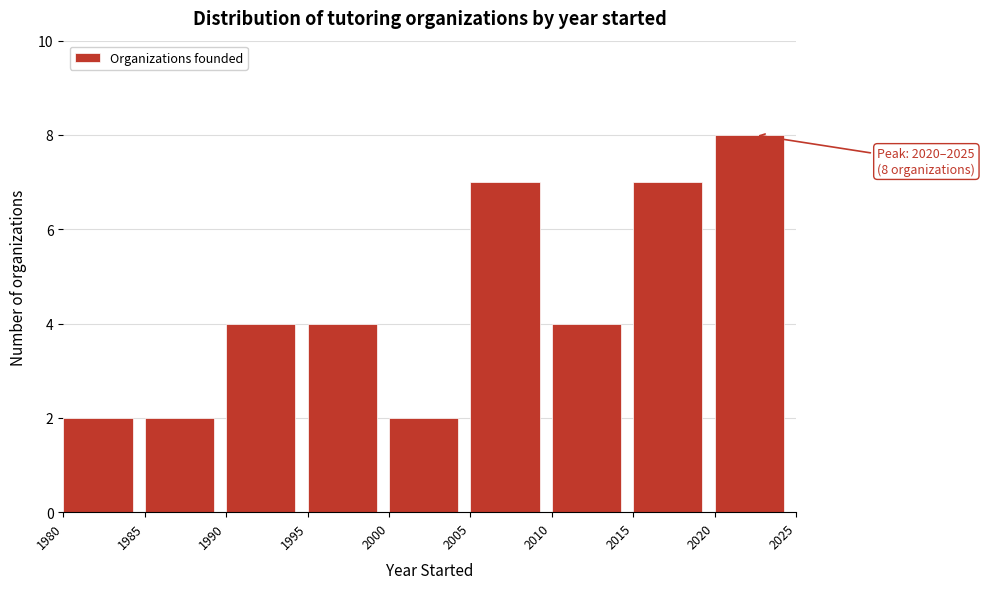

Which range on the x-axis has the tallest bar?

2020 to 2025